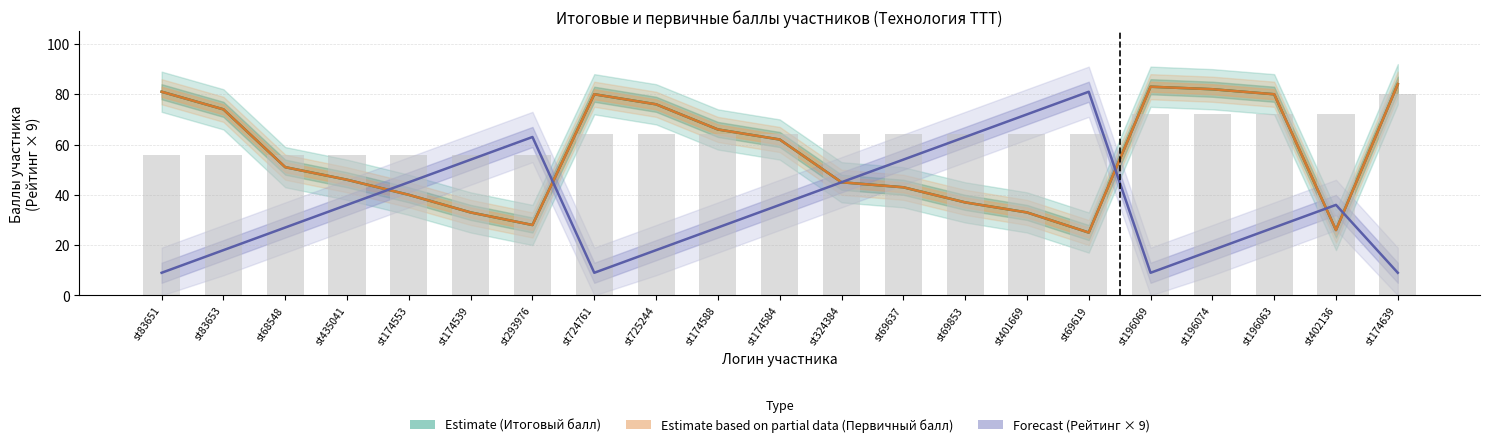

List the labels in order of Первичный балл (Partial) value, smallest first.

st69619, st402136, st293976, st174539, st401669, st69853, st174553, st69637, st324384, st435041, st68548, st174584, st174588, st83653, st725244, st724761, st196063, st83651, st196074, st196069, st174639